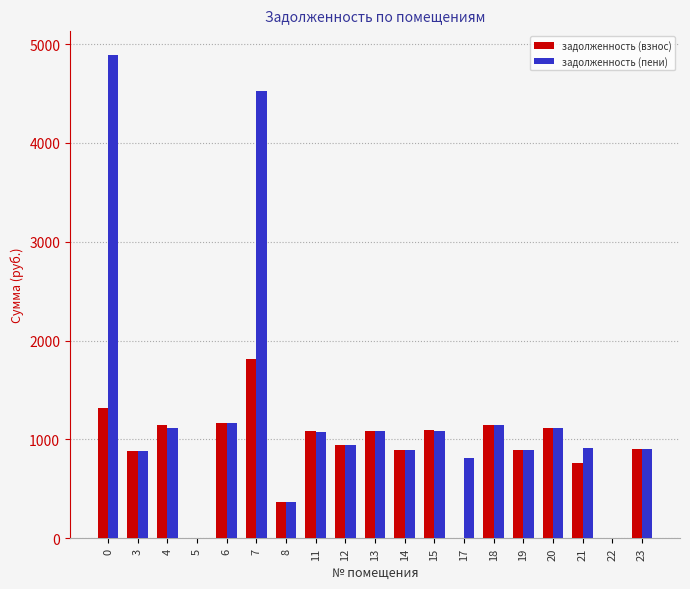

The value of задолженность (взнос) at 21 is 1098.4. True or false?

False